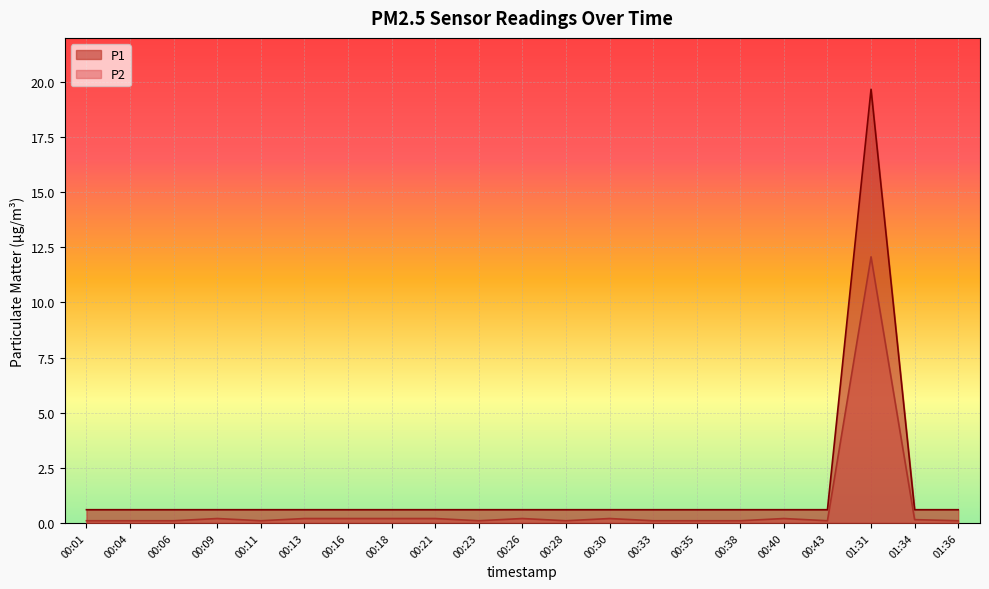

The P2 series shows 0.1 at 00:43. True or false?

True